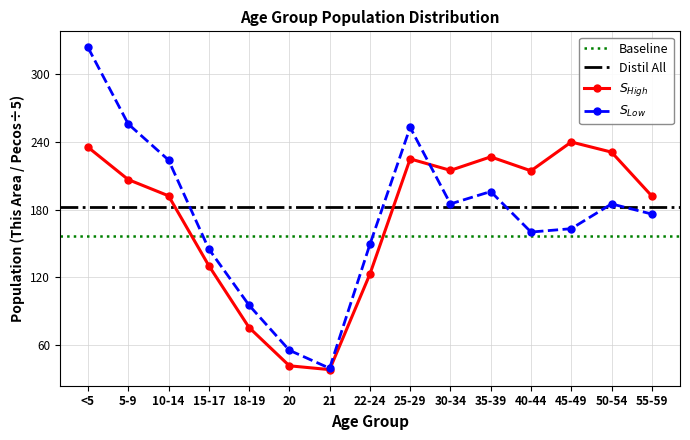

After their last crossing, which series has the higher values: Pecos County or This Area?

Pecos County